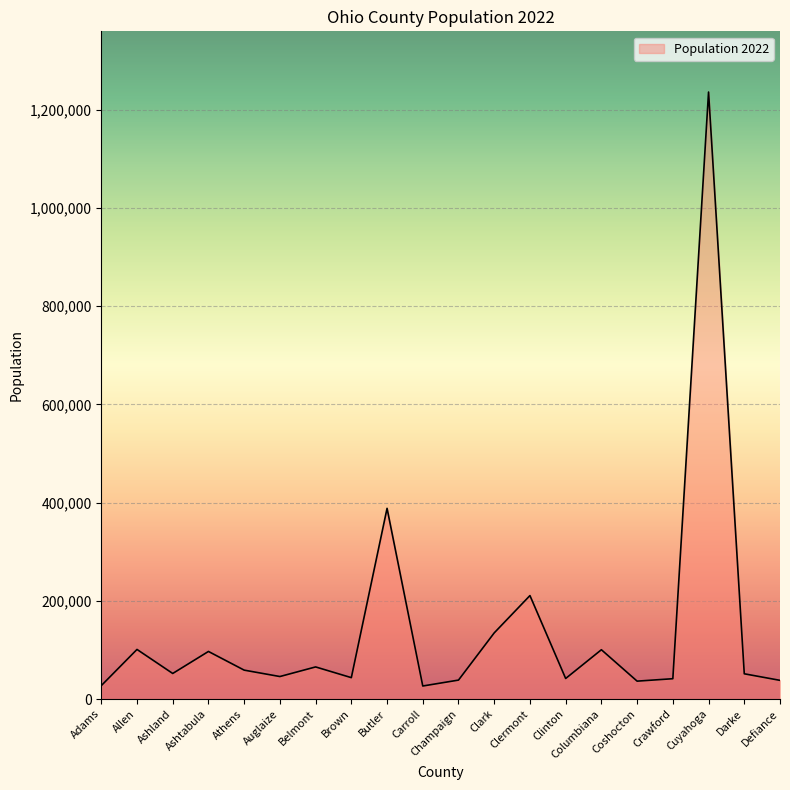

What is the greatest value displayed?

1236041